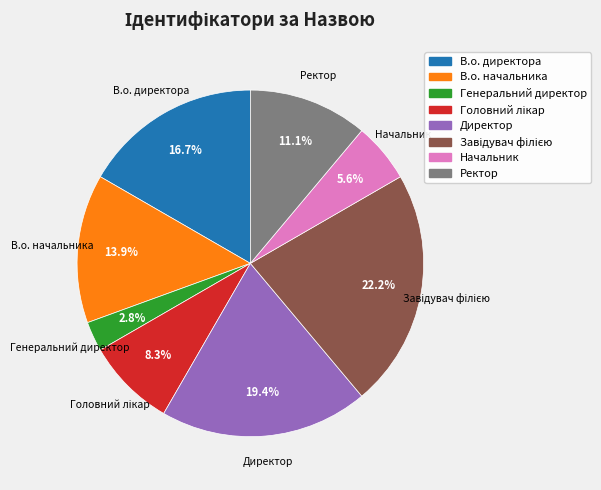

What is the total percentage of Начальник and Ректор?

16.7%